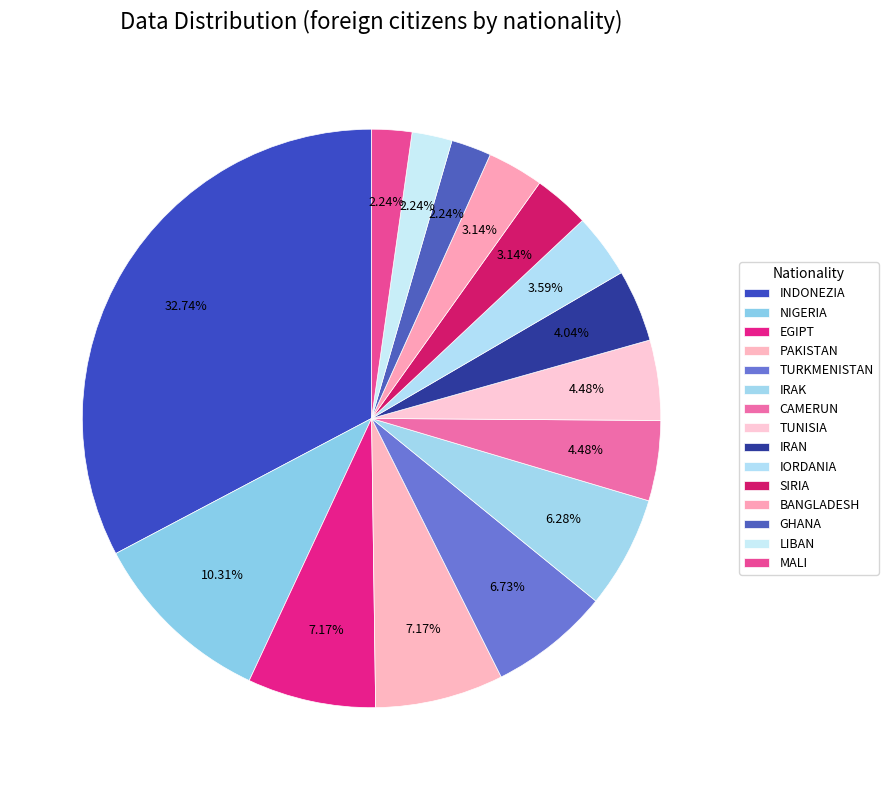

Count the number of slices in the pie.

15